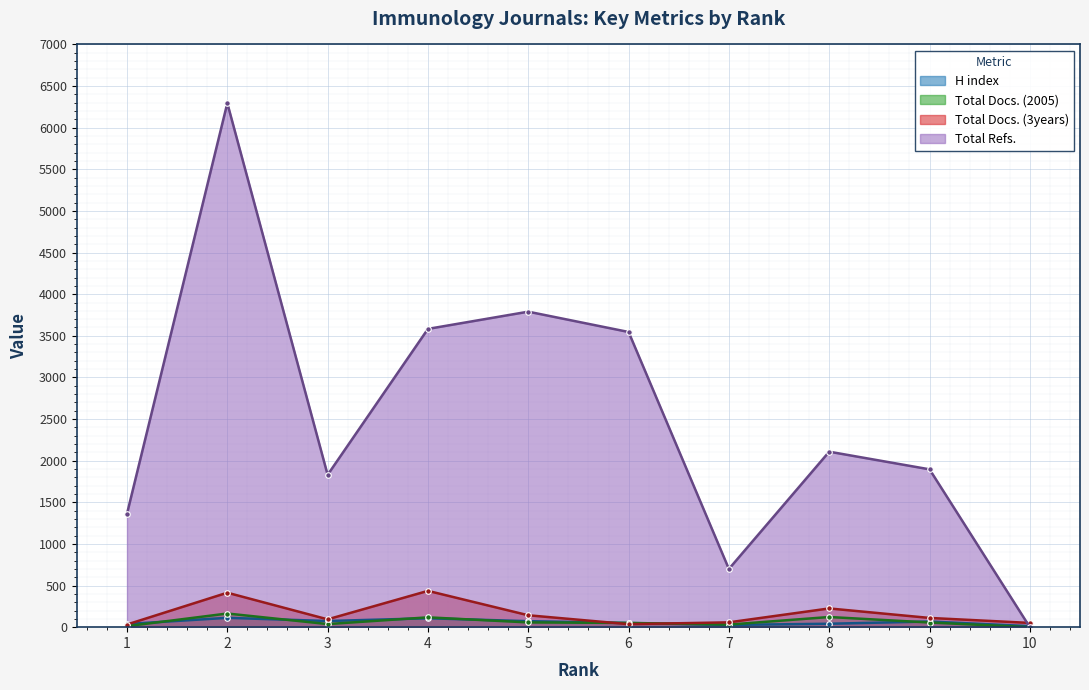

At which category does H index reach its first local valley?

3